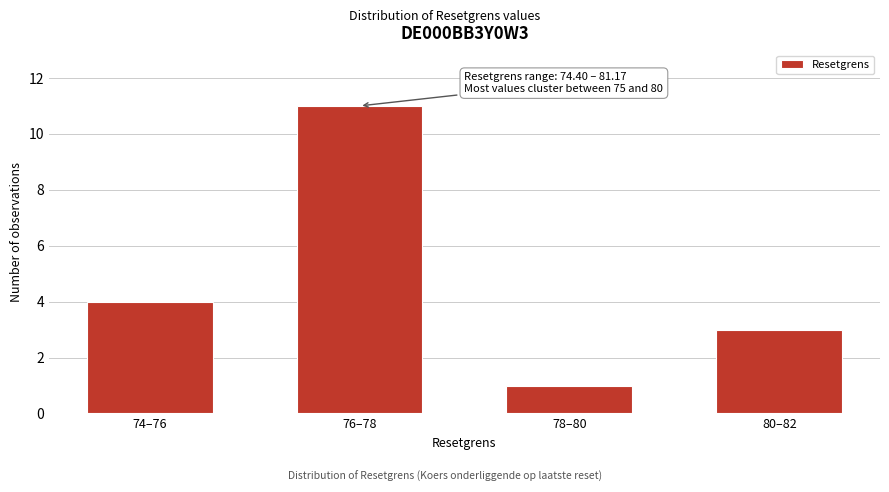

Reading left to right, what are all the values shown in this chart?

74–76=4	76–78=11	78–80=1	80–82=3